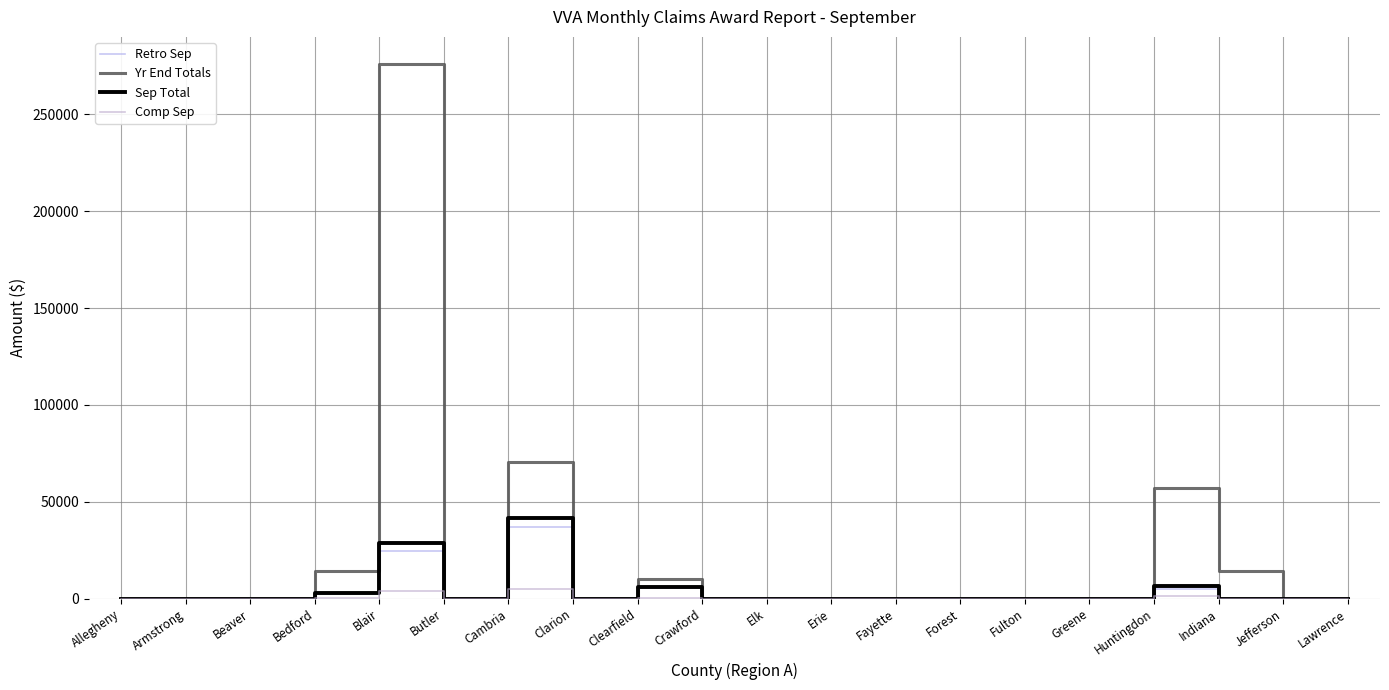

Which series has the widest spread of values?

Yr End Totals